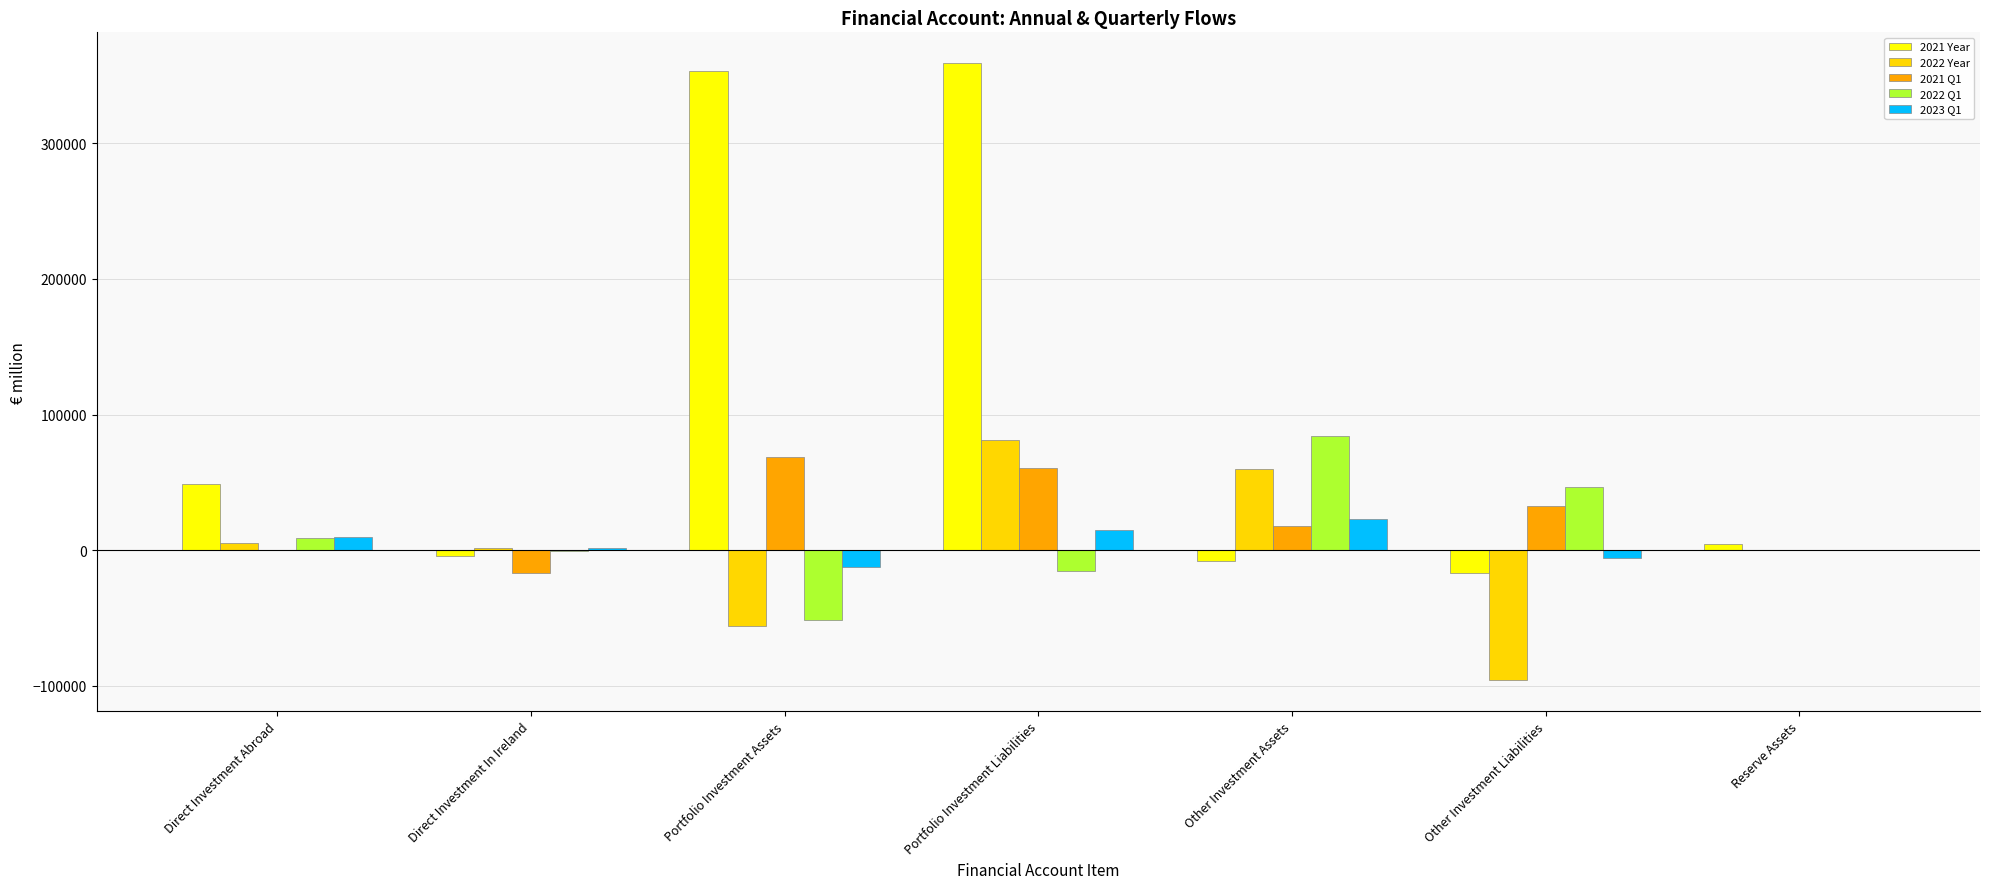

What are all the series names shown in the legend?

2021 Year, 2022 Year, 2021 Q1, 2022 Q1, 2023 Q1